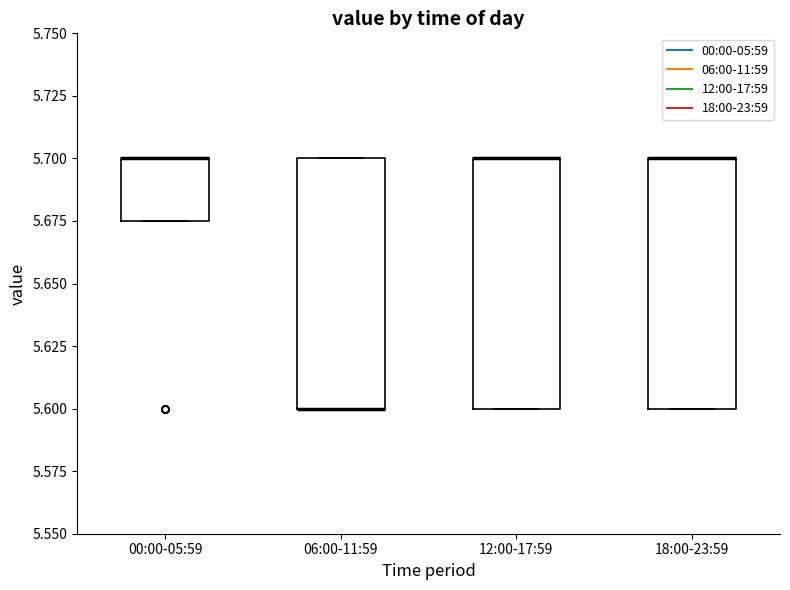

Reading left to right, transcribe this box plot: for each box, give where its median line is, the range the box spans, and where its two whiskers end, as read against the y-axis. The values are not printed on the chart, so give them approximately, as read against the axis.

00:00-05:59: median 5.700 (drawn on the box's upper edge), box 5.675 to 5.700, whiskers 5.675 to 5.700
06:00-11:59: median 5.600 (drawn on the box's lower edge), box 5.600 to 5.700, whiskers 5.600 to 5.700
12:00-17:59: median 5.700 (drawn on the box's upper edge), box 5.600 to 5.700, whiskers 5.600 to 5.700
18:00-23:59: median 5.700 (drawn on the box's upper edge), box 5.600 to 5.700, whiskers 5.600 to 5.700